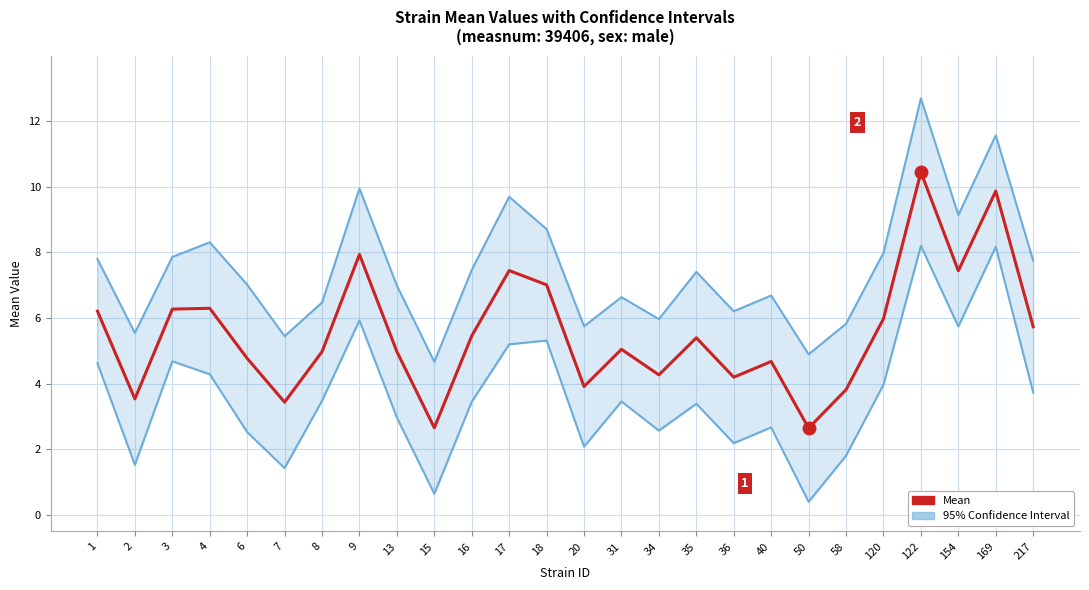

What is the value of the Mean point at the 13th from the left?

7.0